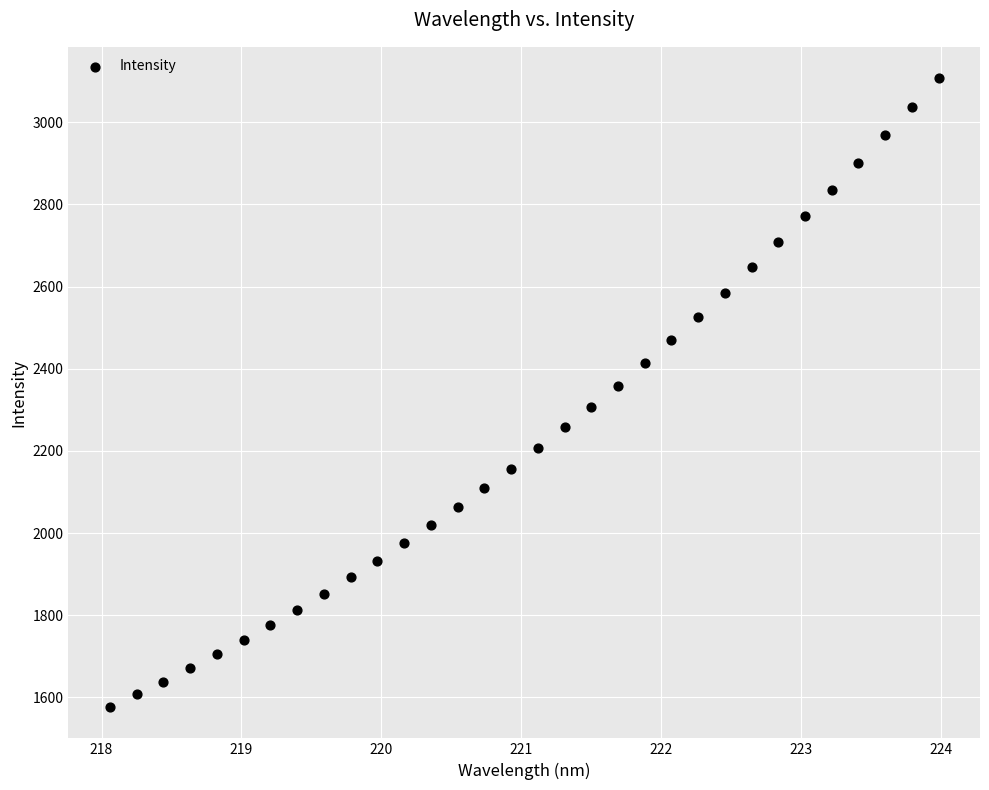

What is the range of Y values (max minus min)?

1530.0